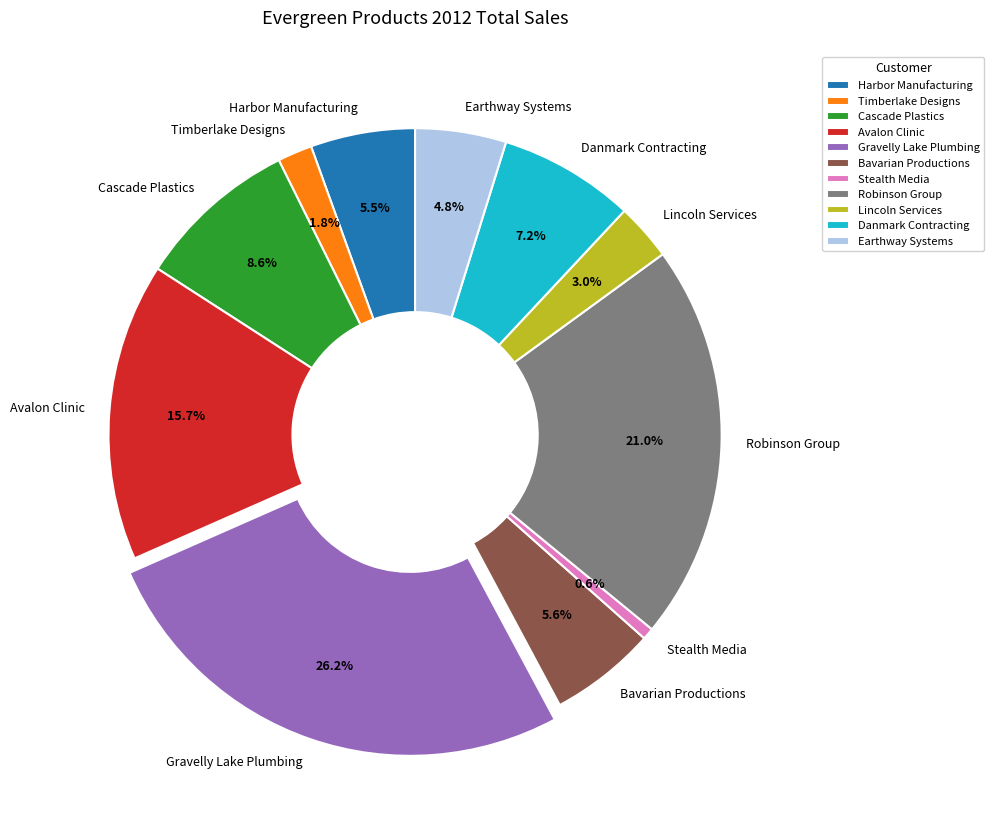

Is it true that Cascade Plastics is 9% of the pie?

True